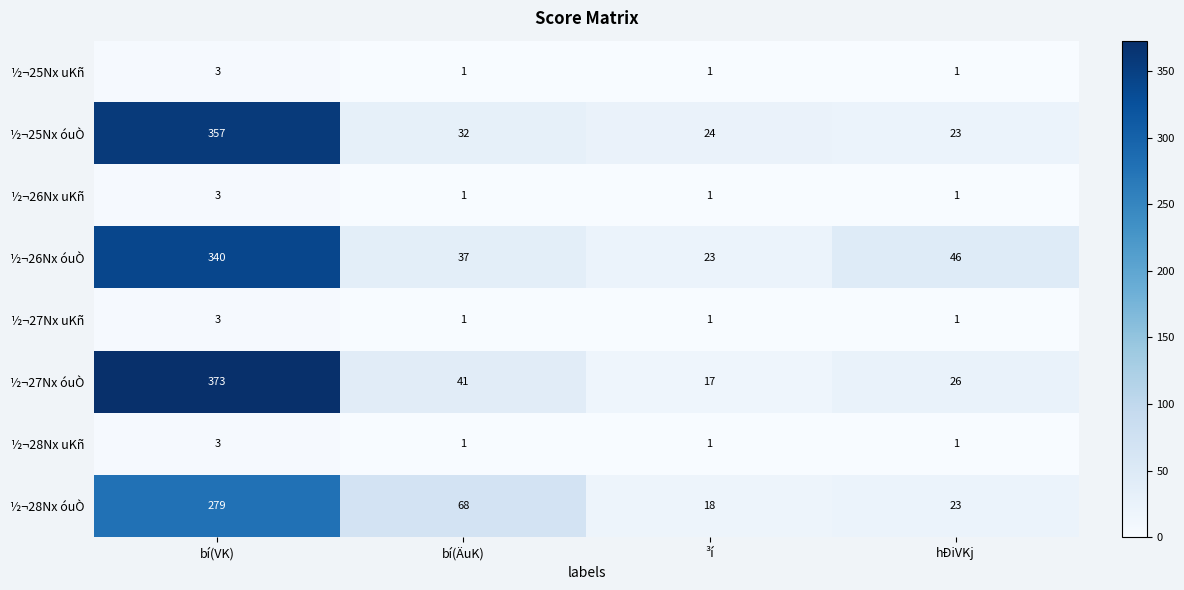

Count the ½¬26Nx uKñ values in the range 1 to 3.

4